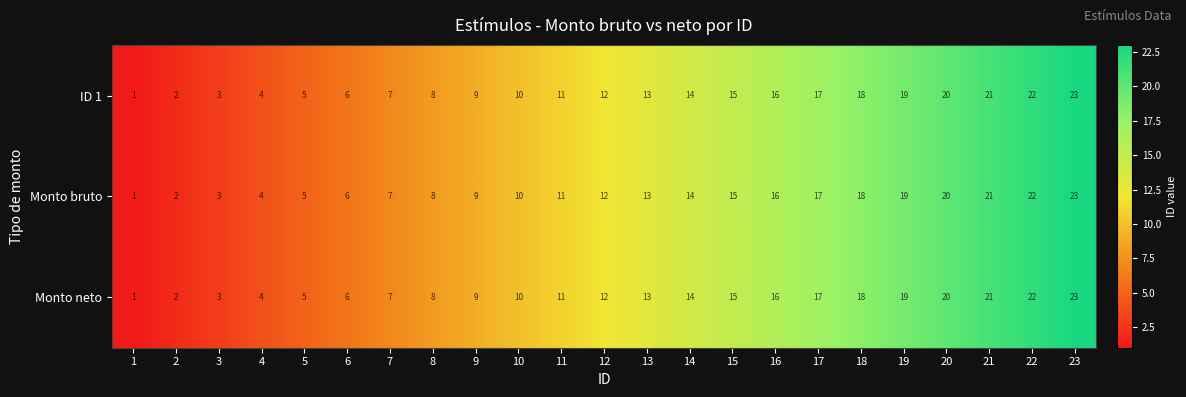

The Monto neto series shows 21 at 21. True or false?

True